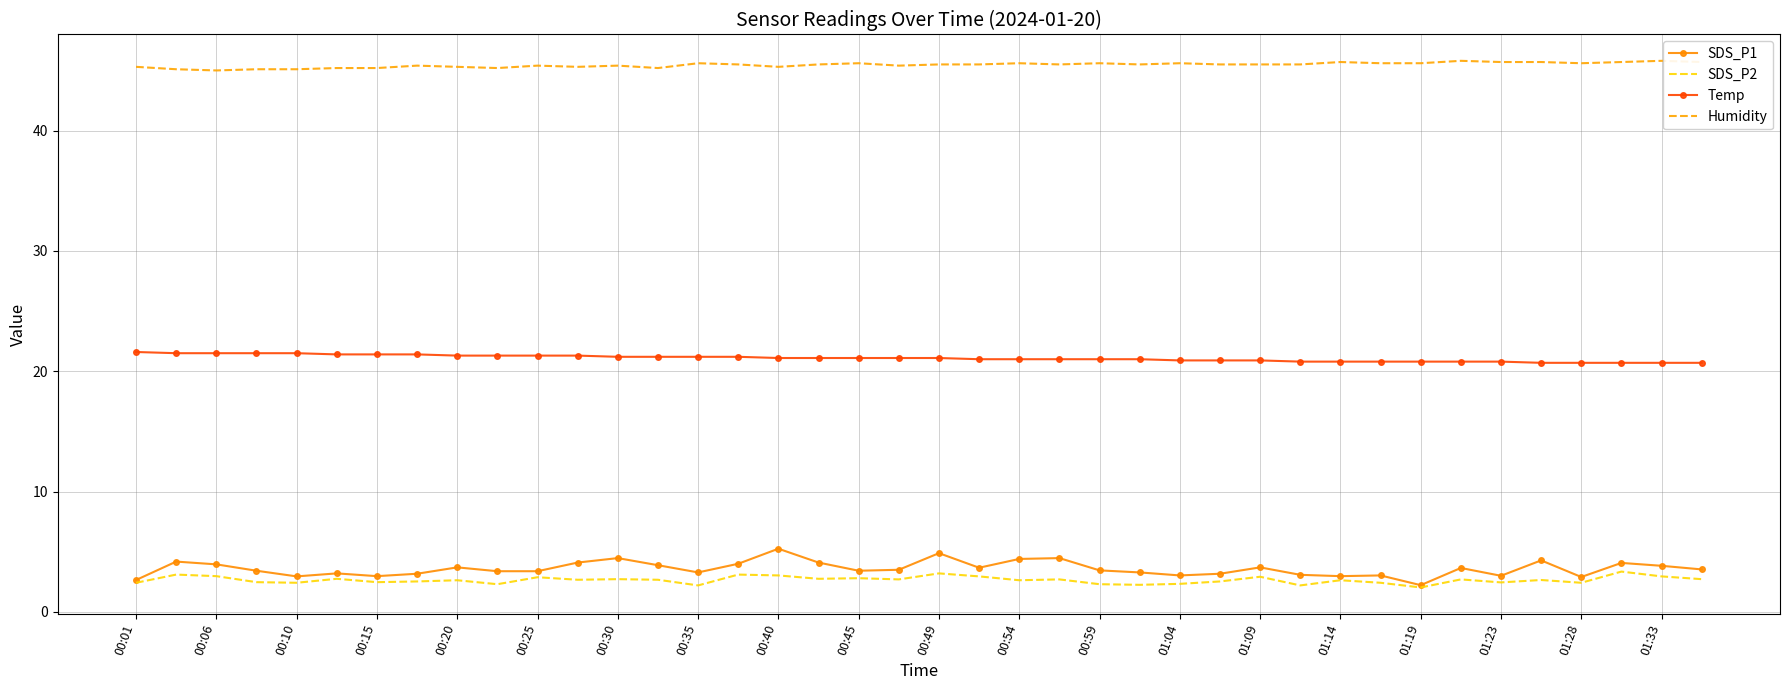

What is the minimum value shown in the chart?

2.0